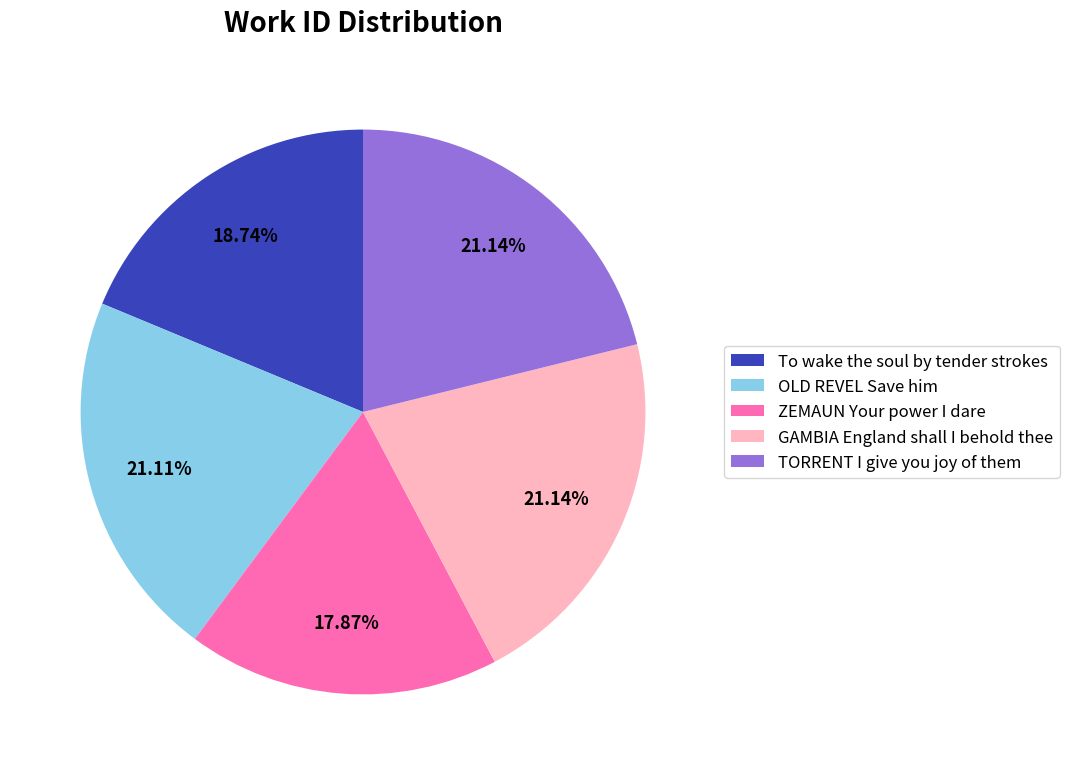

Count the number of slices in the pie.

5